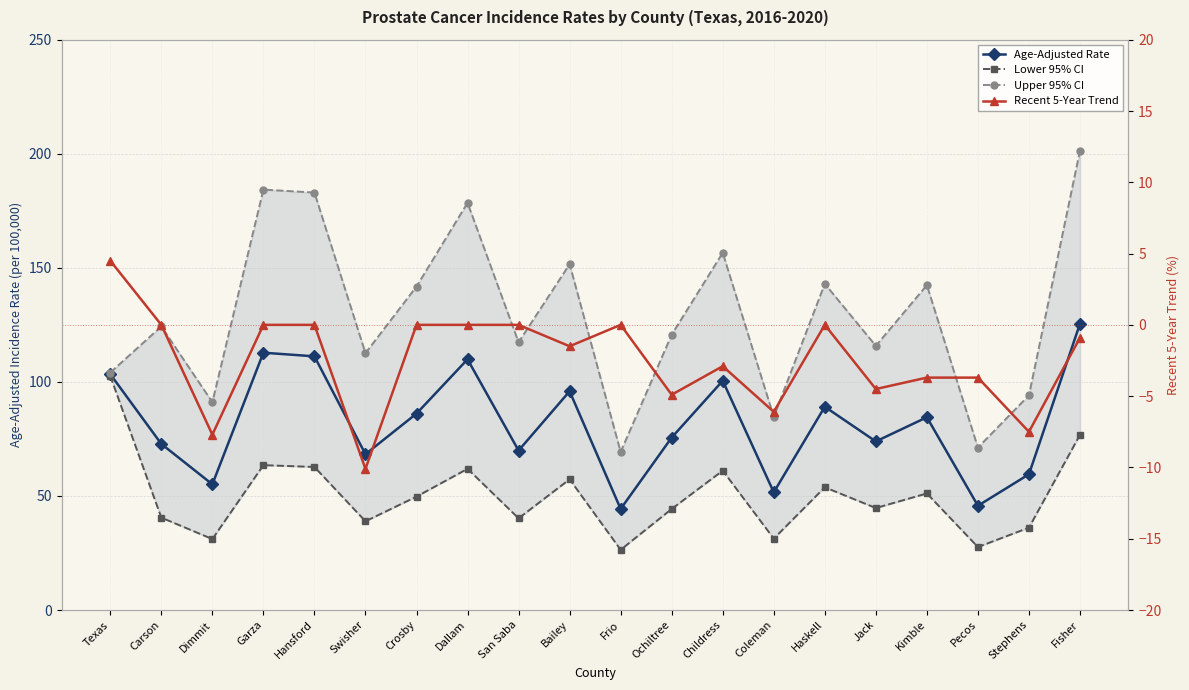

Between San Saba and Texas, which is larger?

Texas